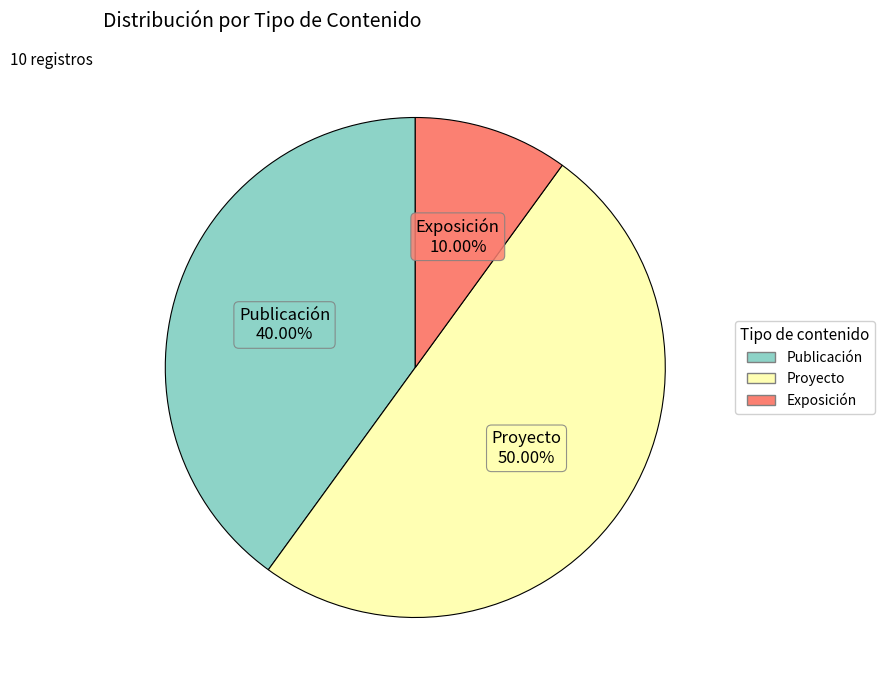

How many slices are in this pie chart?

3